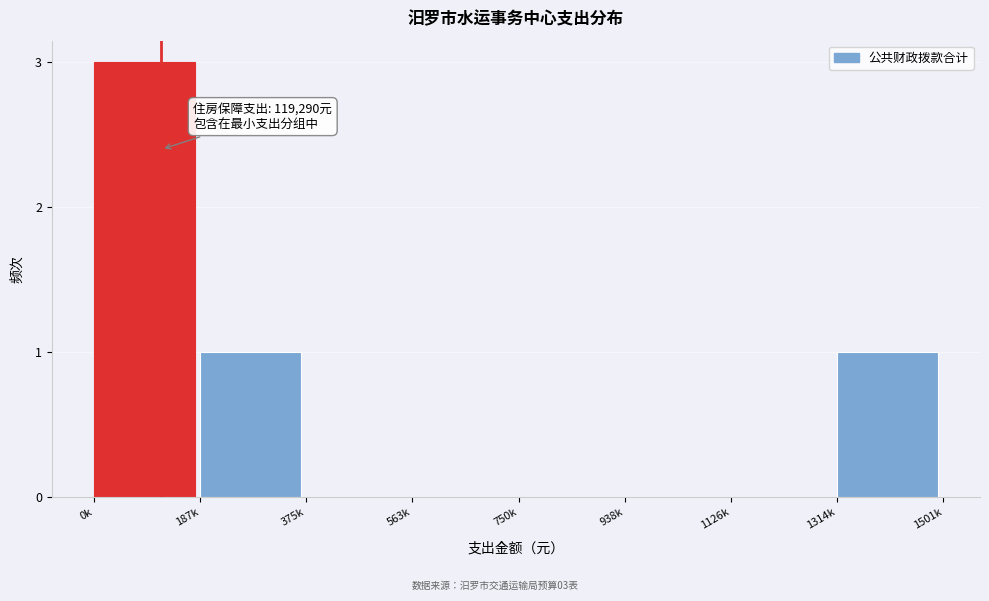

Reading right to left, extract all data points from this chart.

1314k=1	1126k=0	938k=0	750k=0	563k=0	375k=0	187k=1	0k=3